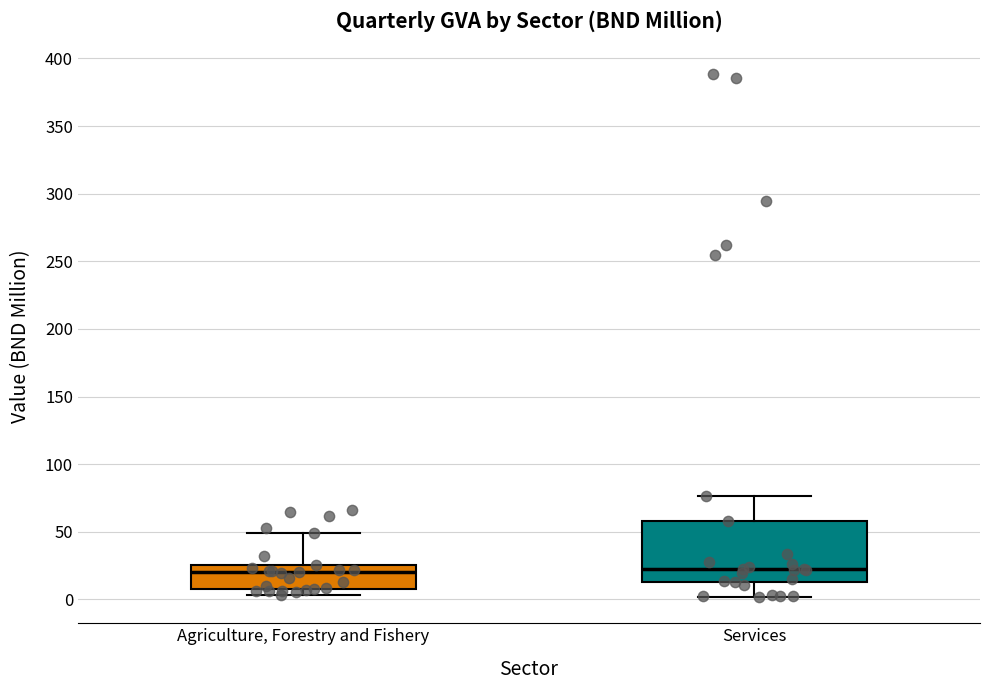

Comparing the boxes themselves (not the whiskers), which one is the tallest?

Services